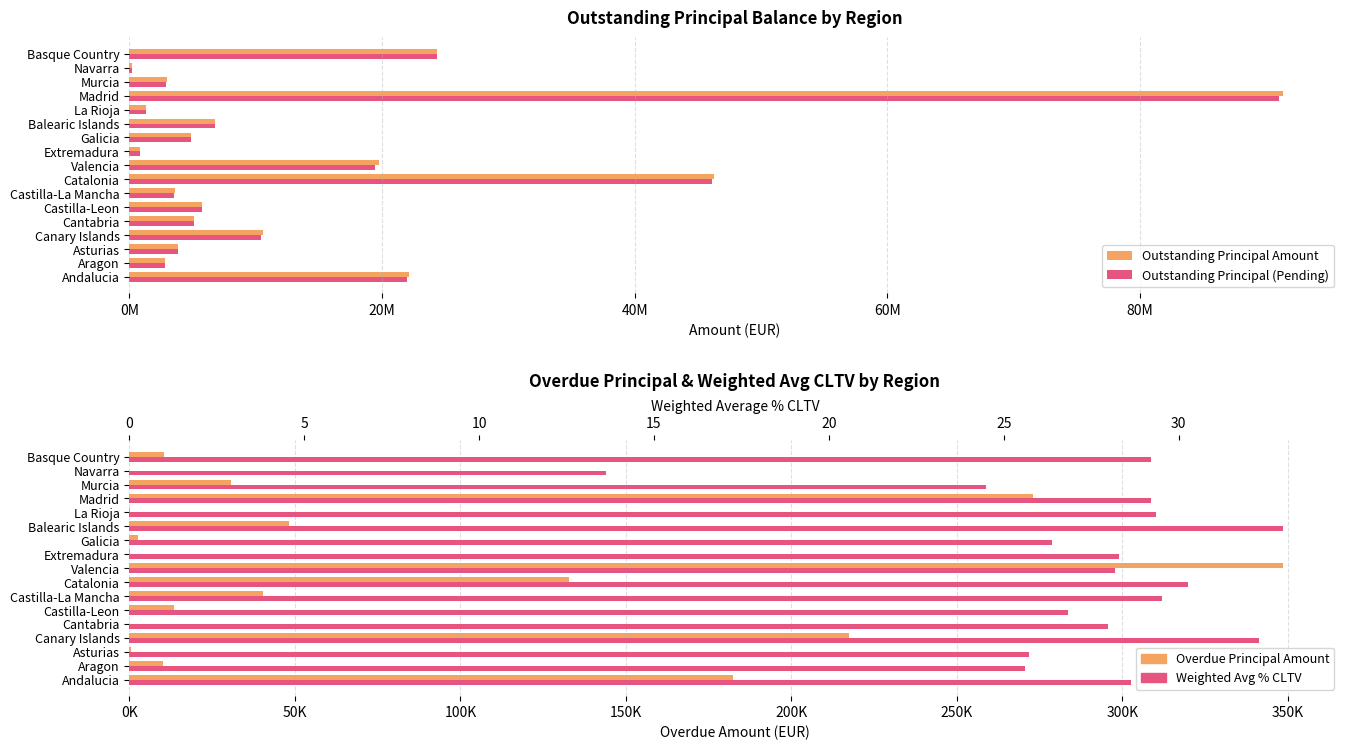

What is the total value across all series at Galicia?

9744151.7